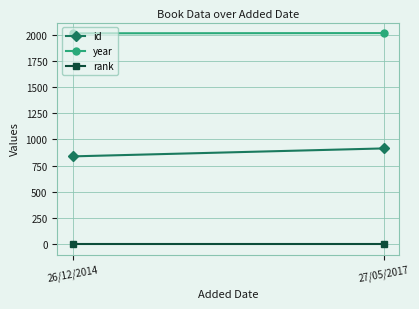

What is the difference between the highest and lowest values at 27/05/2017?

2015